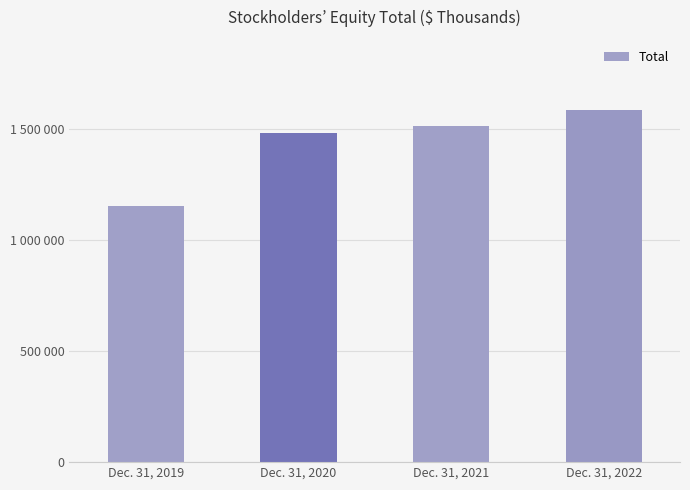

Where is the data nearest to the value 1369291?

Dec. 31, 2020